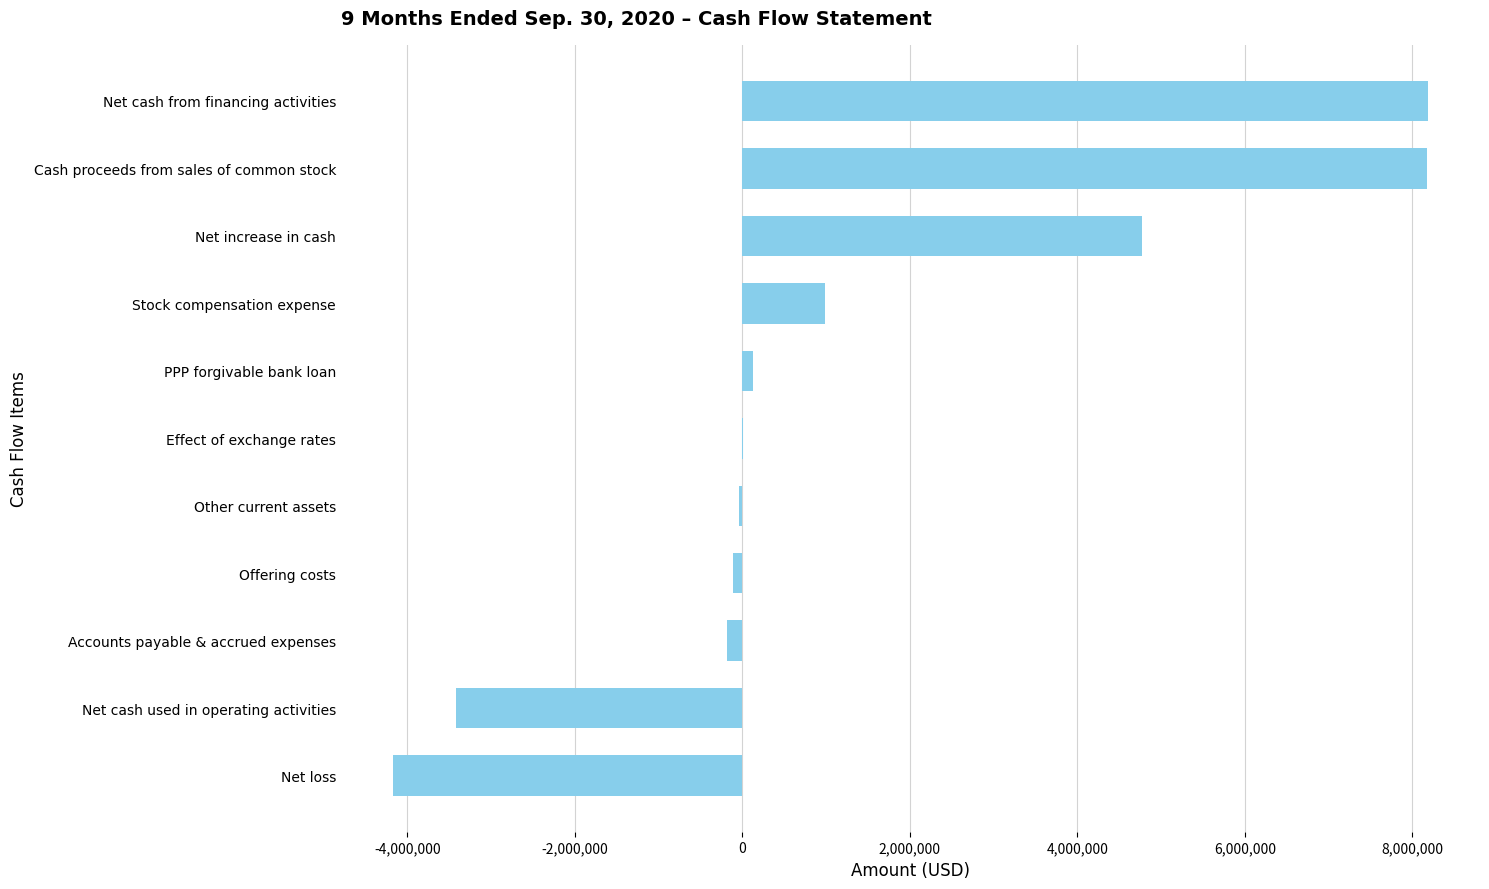

At which label is the value closest to 2006567?

Stock compensation expense